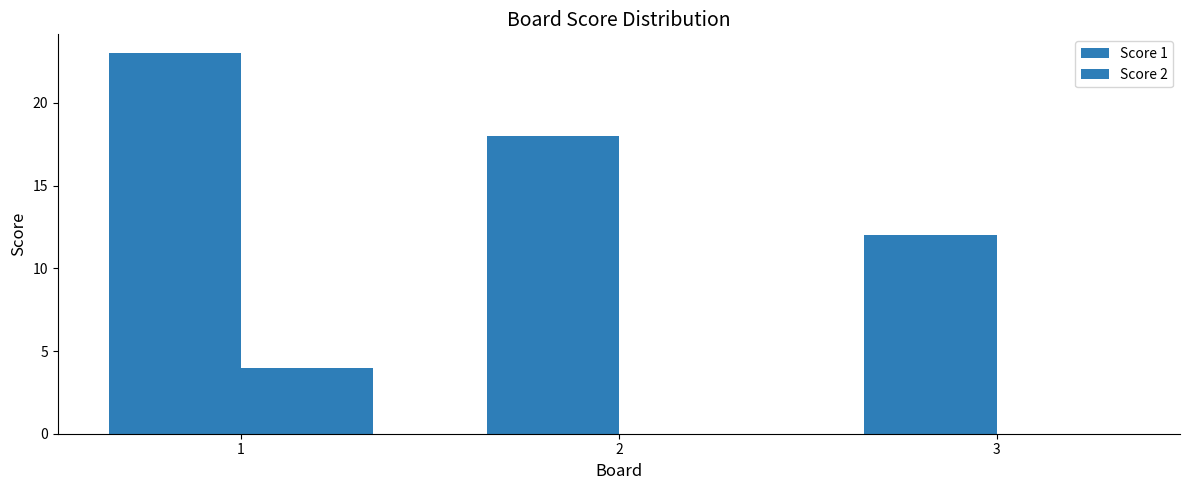

The Score 1 series shows 4 at 2. True or false?

False